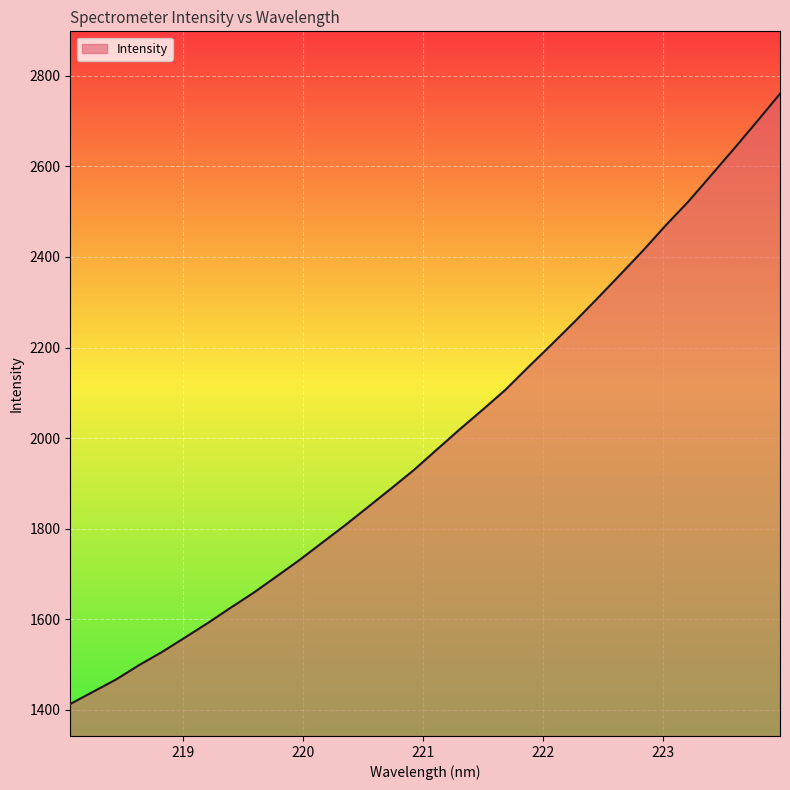

How many values are below 1974?

16